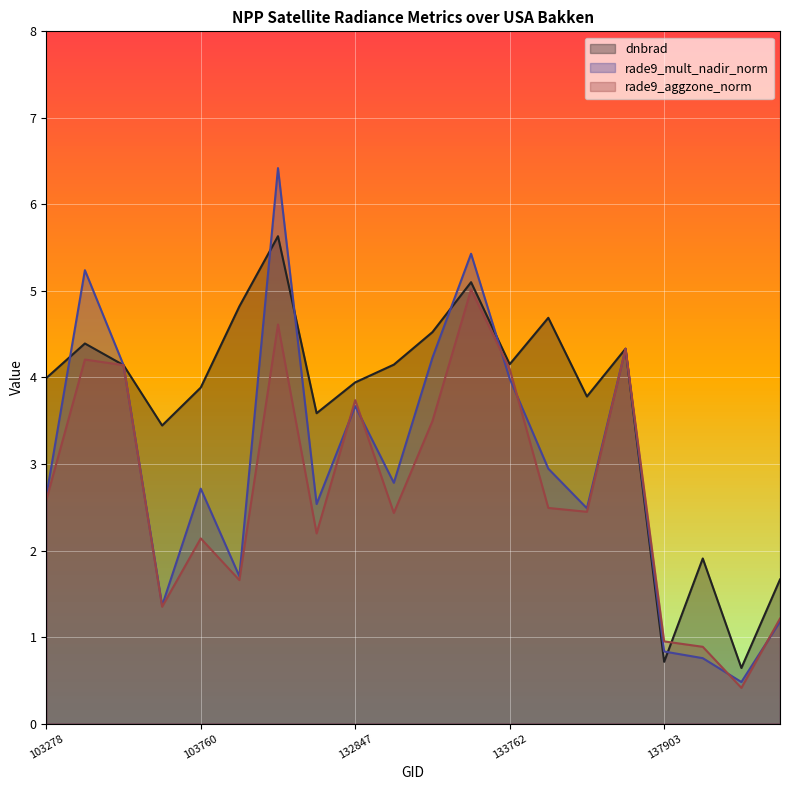

Rank the categories by rade9_mult_nadir_norm value from highest to lowest.

104346, 133584, 103396, 134687, 133404, 103515, 133762, 132847, 134138, 133209, 103760, 103278, 104471, 134322, 103988, 103642, 139283, 137903, 137916, 138492